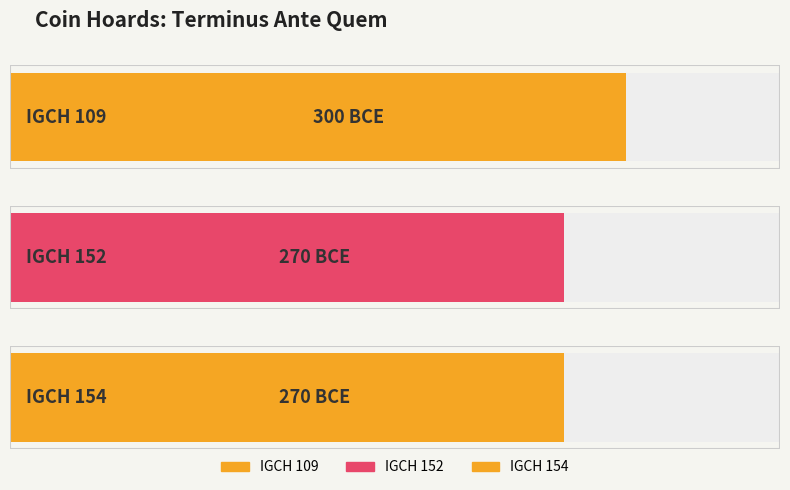

At which label is the value closest to -285?

IGCH 109